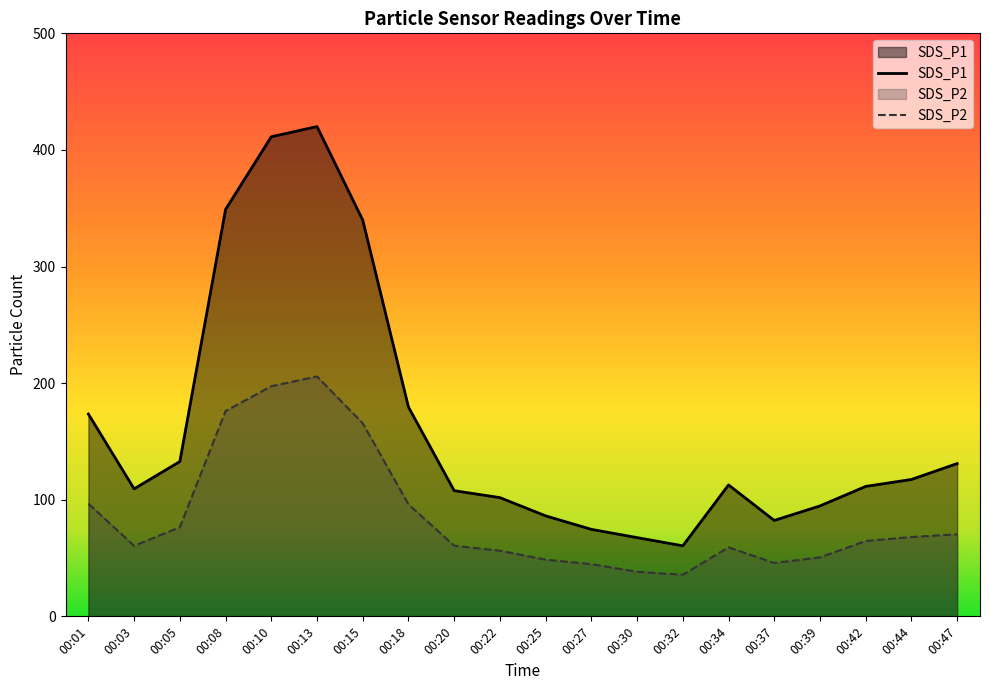

Which has a higher value, 00:47 or 00:22?

00:47